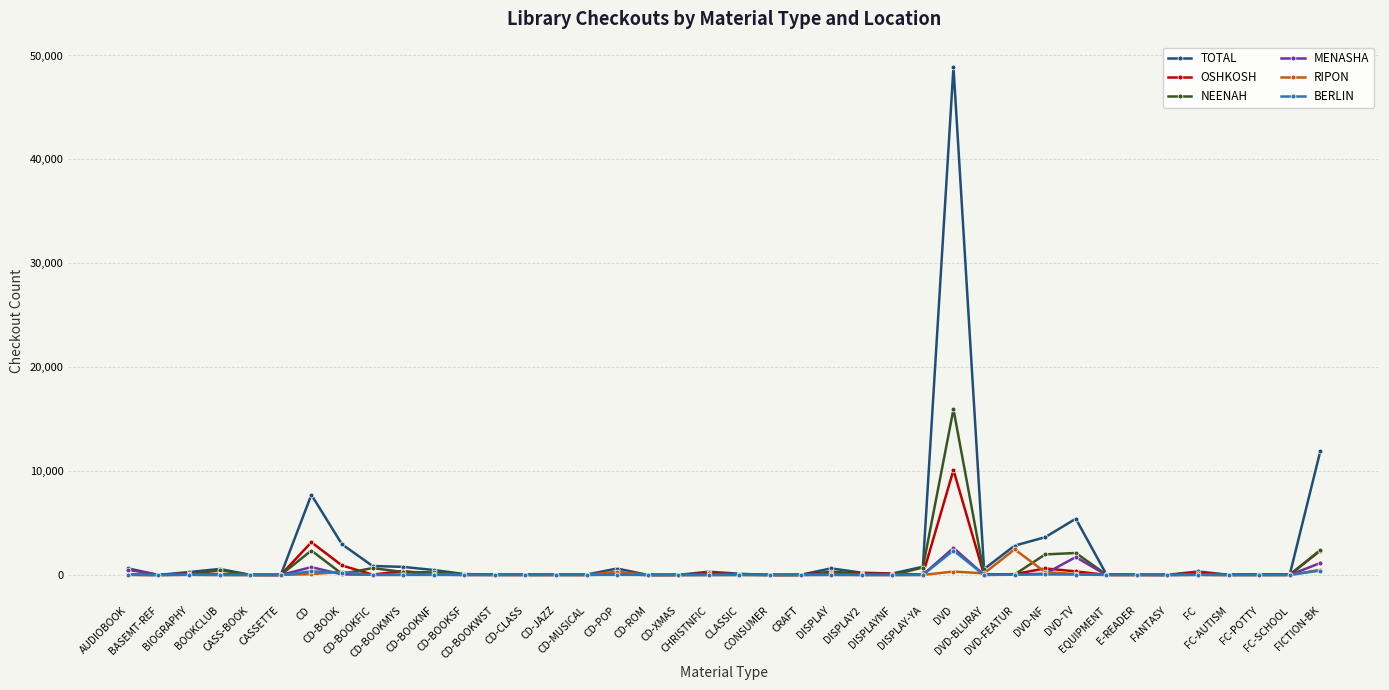

What is the difference between the highest and lowest values at BASEMT-REF?

2